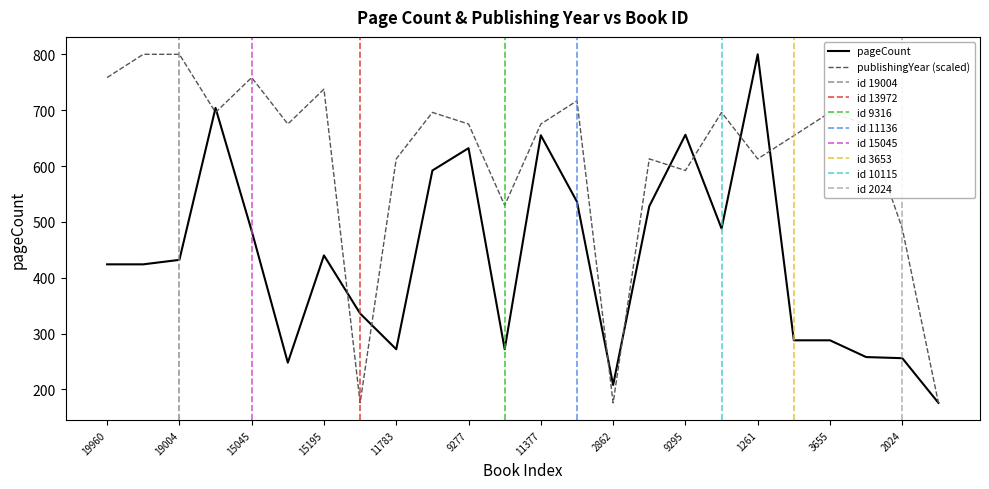

How many values exceed 432?

11